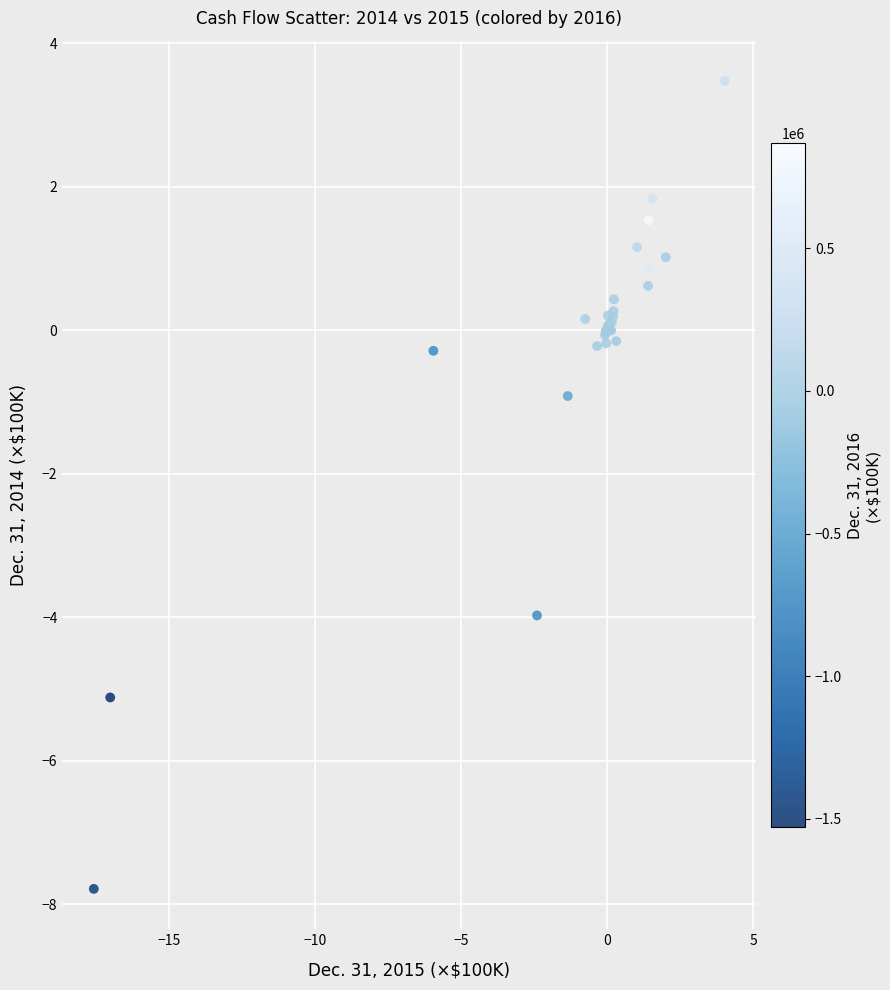

What Y value in the scatter plot is closest to -2?

-0.9